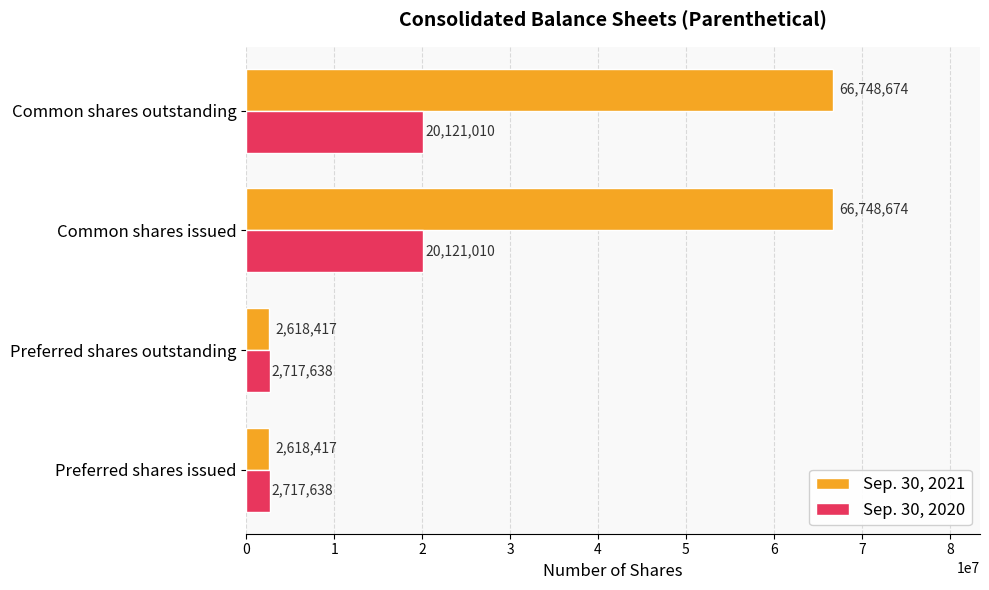

Is the value of Sep. 30, 2021 at Common shares issued greater than the value of Sep. 30, 2020 at Preferred shares issued?

Yes